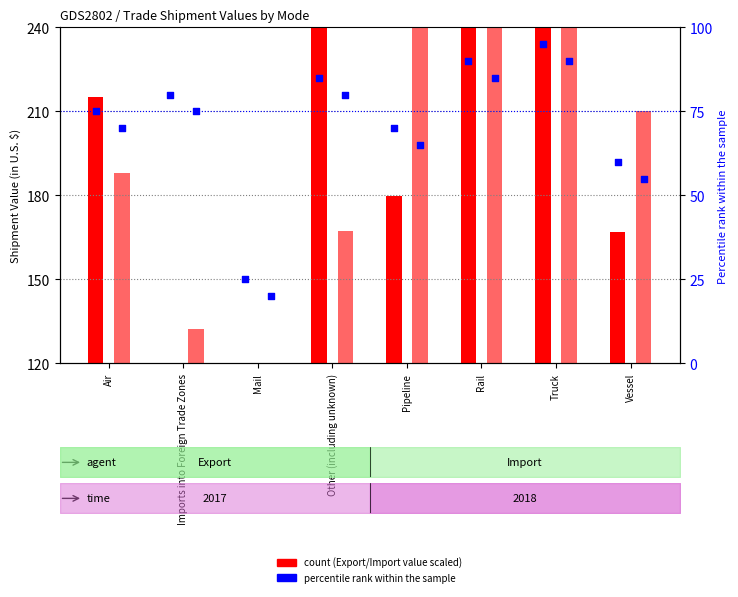

Which series contains the lowest Y value?

percentile rank within the sample